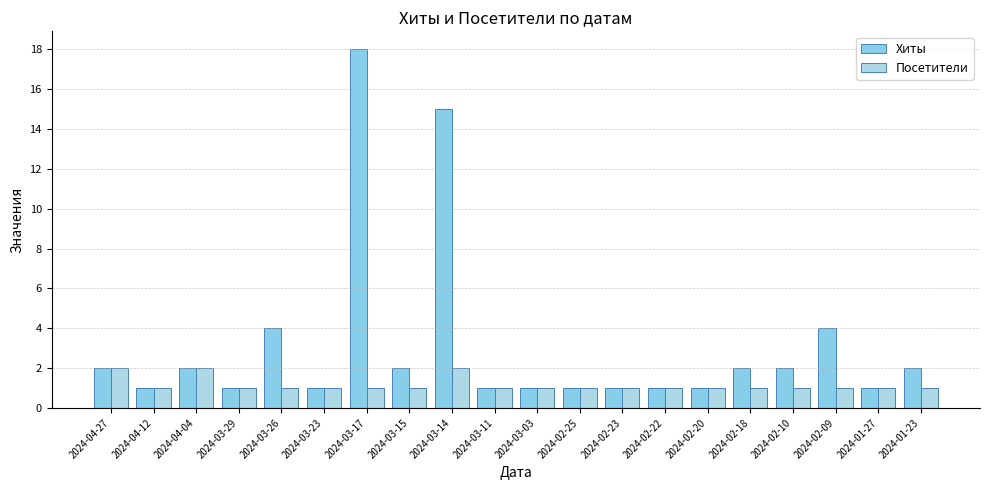

The Хиты series shows 2 at 2024-02-20. True or false?

False